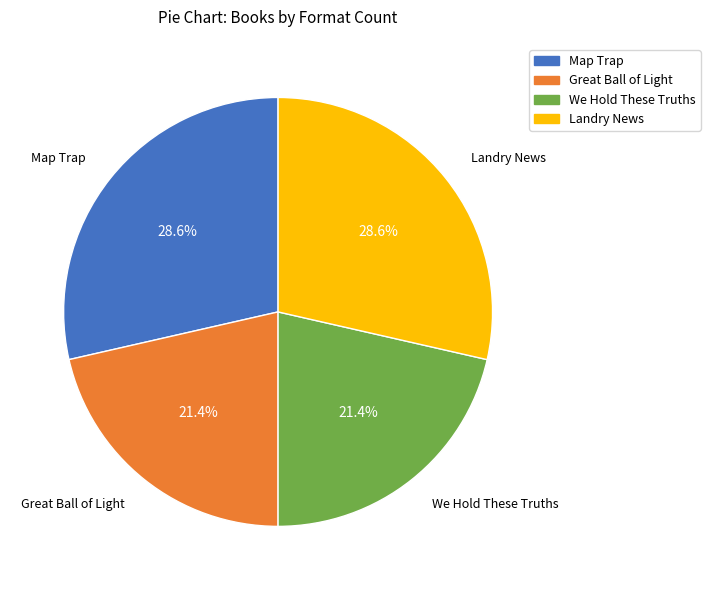

How many slices are in this pie chart?

4